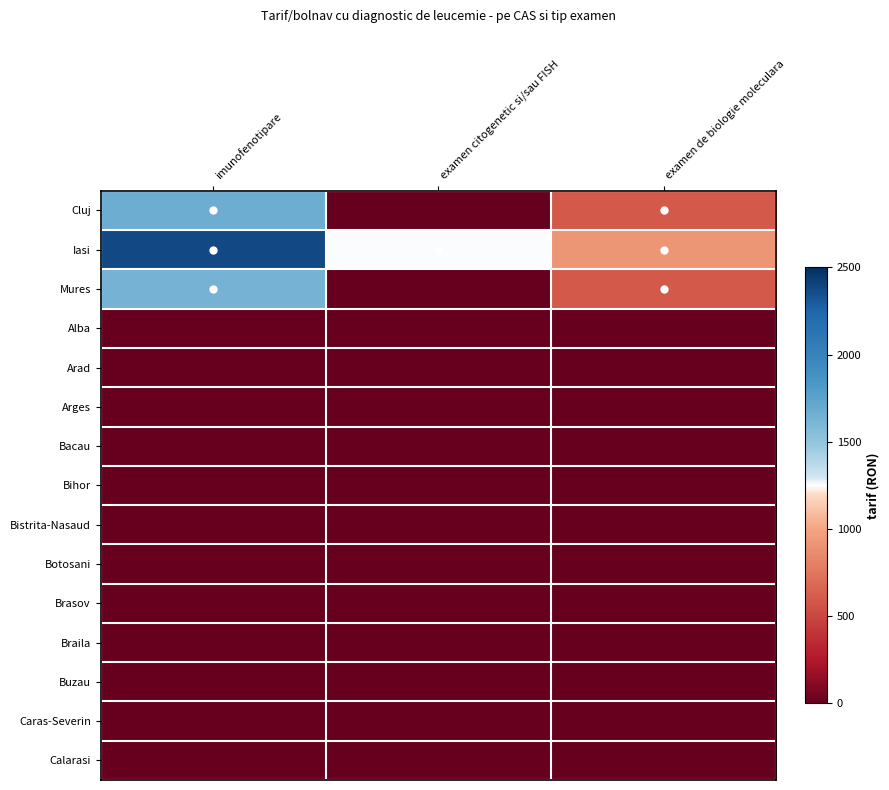

At which category is the sum across all series the highest?

imunofenotipare